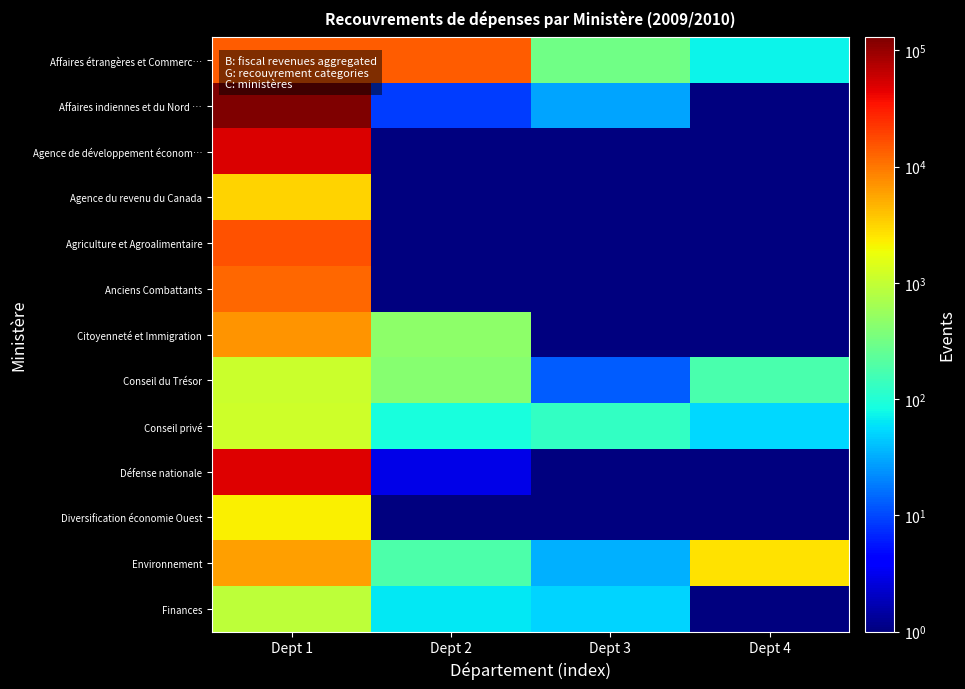

Reading right to left, extract all data points from this chart.

Affaires étrangères et Commerc…: Dept 4=75.0	Dept 3=306.0	Dept 2=14152.0	Dept 1=13985.0
Affaires indiennes et du Nord …: Dept 4=0.1	Dept 3=29.0	Dept 2=9.0	Dept 1=129130.0
Agence de développement économ…: Dept 4=0.1	Dept 3=0.1	Dept 2=0.1	Dept 1=49479.0
Agence du revenu du Canada: Dept 4=0.1	Dept 3=0.1	Dept 2=0.1	Dept 1=3243.0
Agriculture et Agroalimentaire: Dept 4=0.1	Dept 3=0.1	Dept 2=0.1	Dept 1=16030.0
Anciens Combattants: Dept 4=0.1	Dept 3=0.1	Dept 2=0.1	Dept 1=12256.0
Citoyenneté et Immigration: Dept 4=0.1	Dept 3=0.1	Dept 2=456.0	Dept 1=7007.0
Conseil du Trésor: Dept 4=174.0	Dept 3=13.0	Dept 2=413.0	Dept 1=1091.0
Conseil privé: Dept 4=53.0	Dept 3=130.0	Dept 2=89.0	Dept 1=1181.0
Défense nationale: Dept 4=0.1	Dept 3=0.1	Dept 2=3.0	Dept 1=48689.0
Diversification économie Ouest: Dept 4=0.1	Dept 3=0.1	Dept 2=0.1	Dept 1=2170.0
Environnement: Dept 4=2612.0	Dept 3=34.0	Dept 2=188.0	Dept 1=6000.0
Finances: Dept 4=0.1	Dept 3=52.0	Dept 2=63.0	Dept 1=926.0